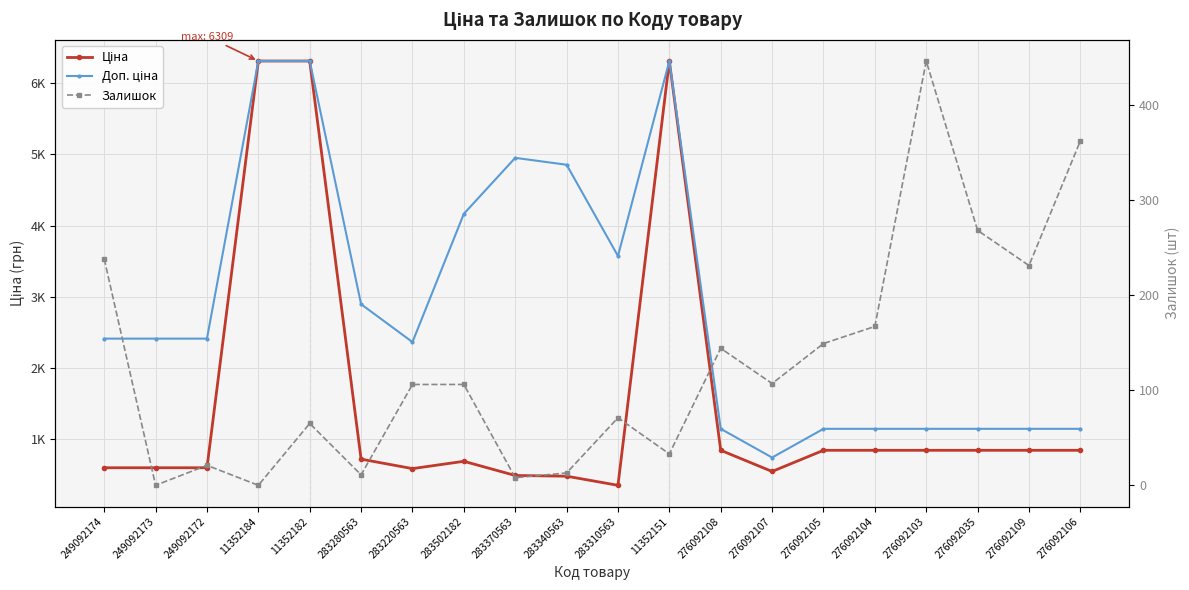

Reading left to right, list all the values displayed in this chart.

Ціна: 603.7	603.7	603.7	6308.8	6308.8	724.5	591.6	694.3	495.0	485.4	357.4	6308.8	848.4	551.5	848.4	848.4	848.4	848.4	848.4	848.4
Доп. ціна: 2414.8	2414.8	2414.8	6308.8	6308.8	2897.8	2366.5	4165.6	4950.4	4853.8	3573.9	6308.8	1149.7	747.0	1149.7	1149.7	1149.7	1149.7	1149.7	1149.7
Залишок: 238.0	0.0	21.0	0.0	65.0	11.0	106.0	106.0	8.0	13.0	71.0	33.0	144.0	107.0	149.0	167.0	446.0	268.0	231.0	362.0